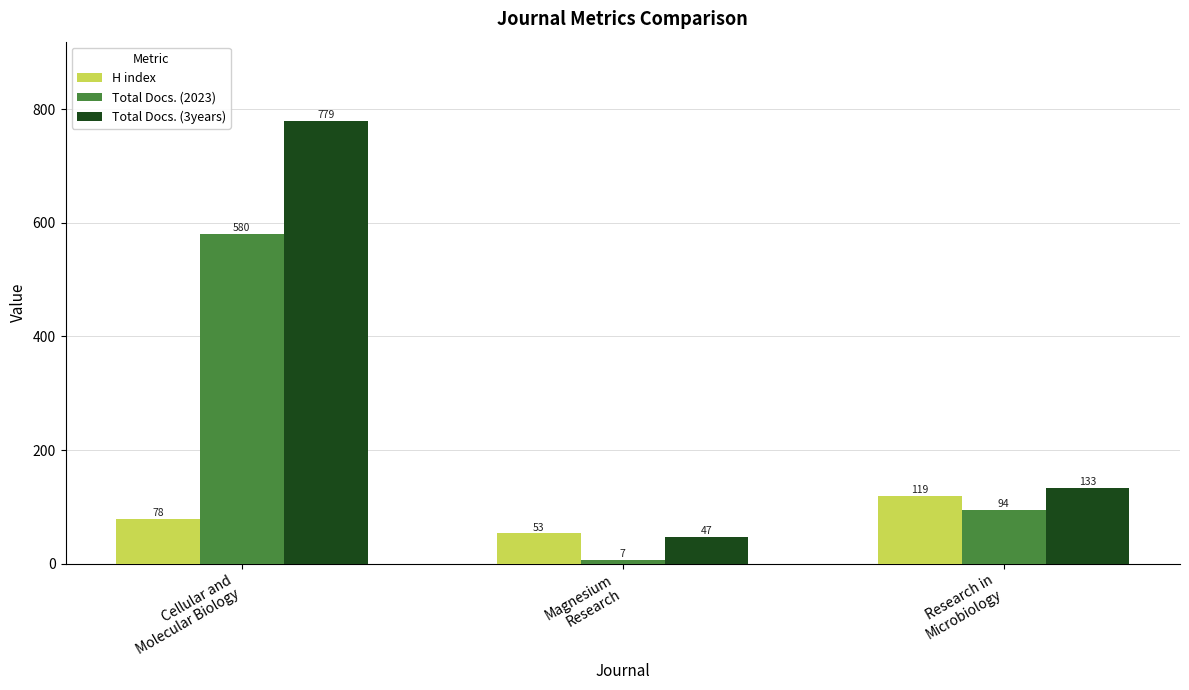

How many Total Docs. (3years) values are between 47 and 779?

3